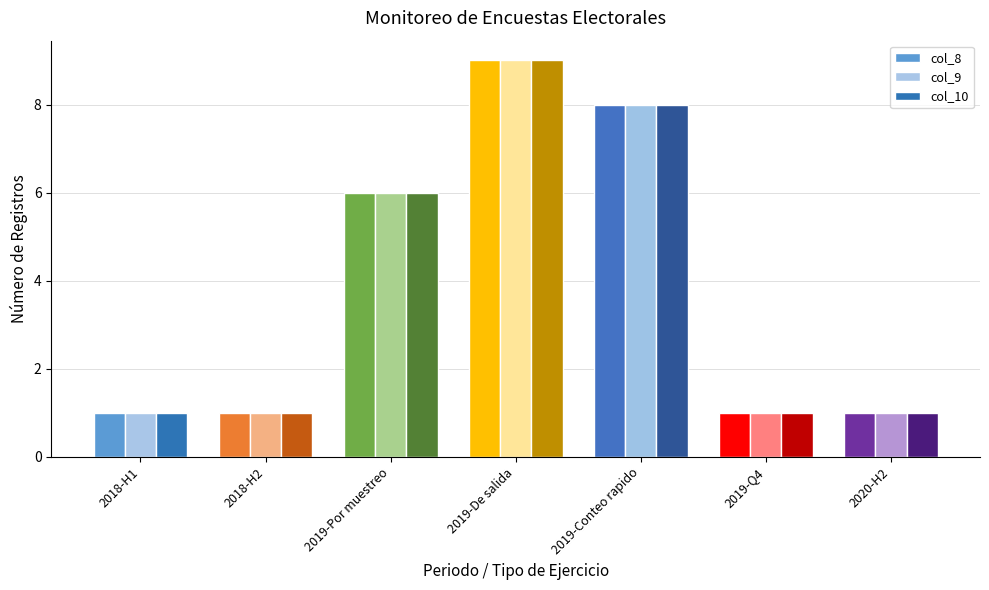

What is the total value across all series at 2018-H2?

3